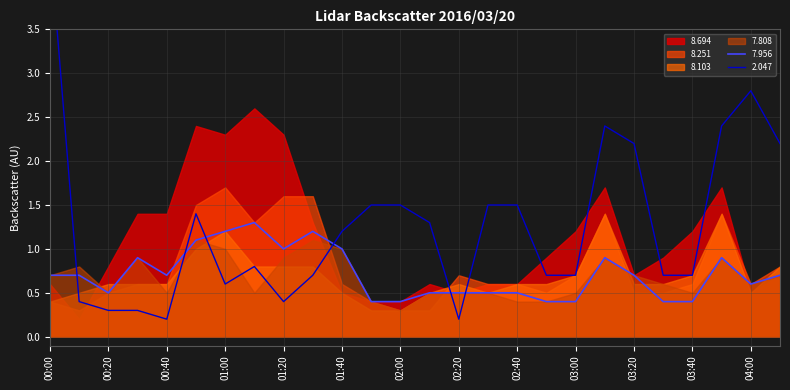

What is the label of the 5th point from the left?

00:40